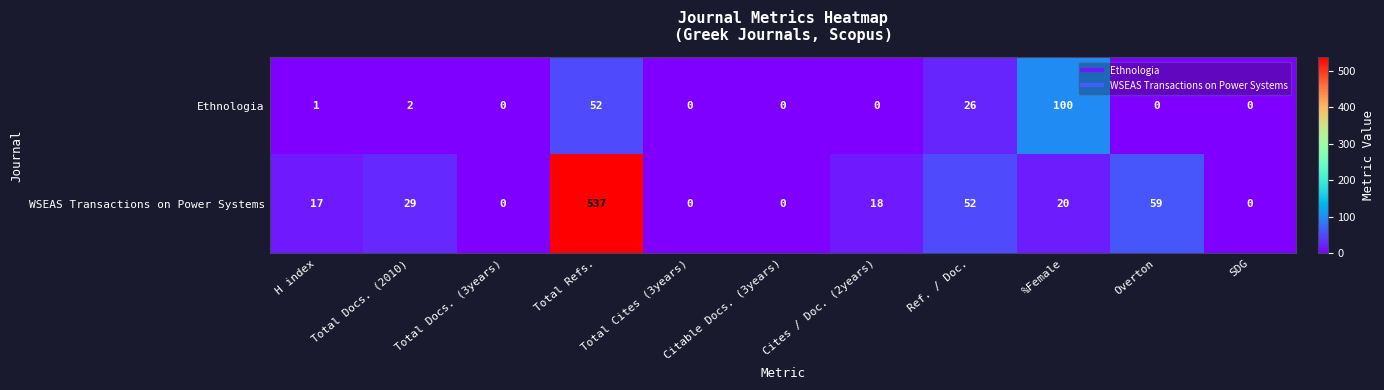

What is the sum of all Ethnologia values?

181